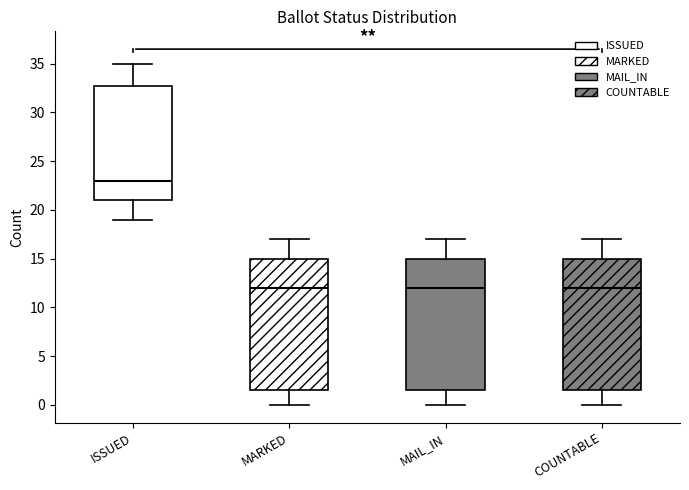

Reading left to right, transcribe this box plot: for each box, give where its median line is, the range the box spans, and where its two whiskers end, as read against the y-axis. The values are not printed on the chart, so give them approximately, as read against the axis.

ISSUED: median 23.0, box 21.0 to 33.0, whiskers 19.0 to 35.0
MARKED: median 12.0, box 1.5 to 15.0, whiskers 0.0 to 17.0
MAIL_IN: median 12.0, box 1.5 to 15.0, whiskers 0.0 to 17.0
COUNTABLE: median 12.0, box 1.5 to 15.0, whiskers 0.0 to 17.0